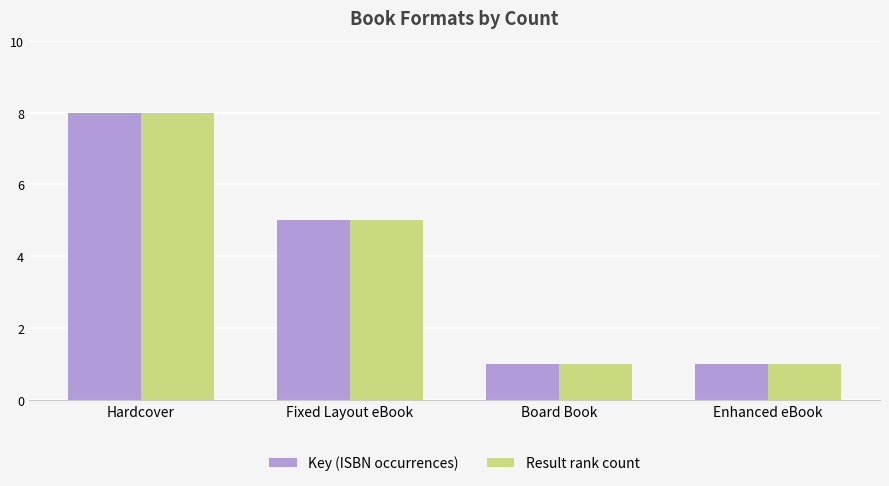

What position from the left is Enhanced eBook?

4